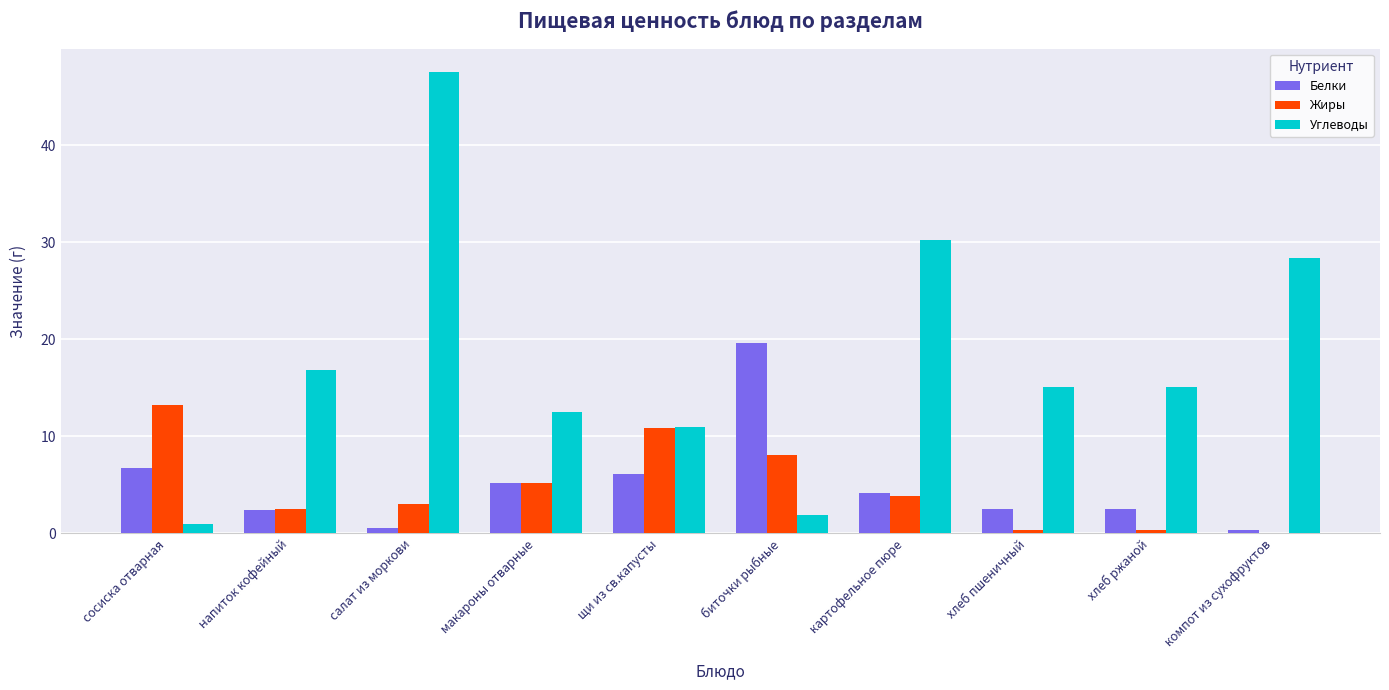

What is the spread (max minus min) of values at салат из моркови?

47.0